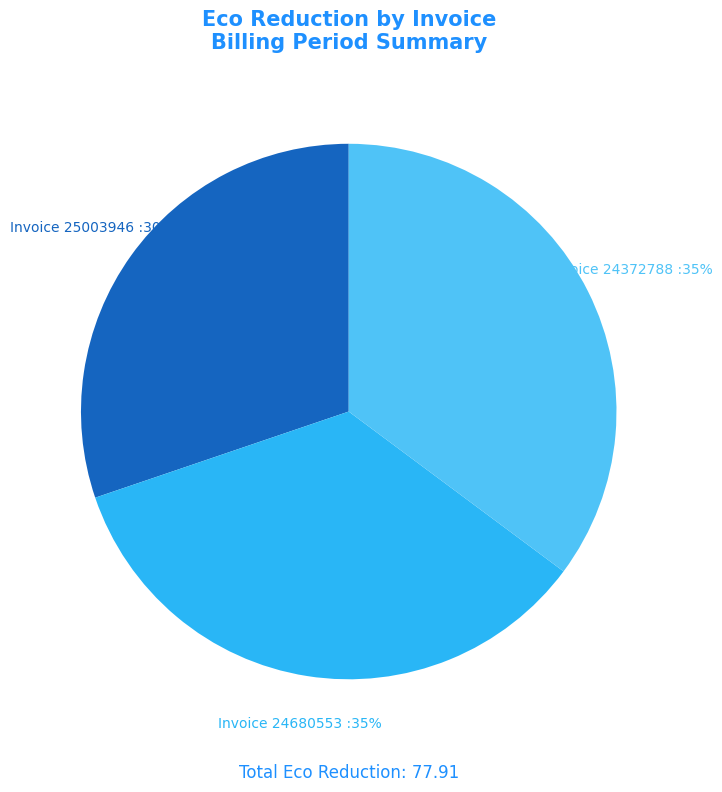

Does any single category account for the majority?

No